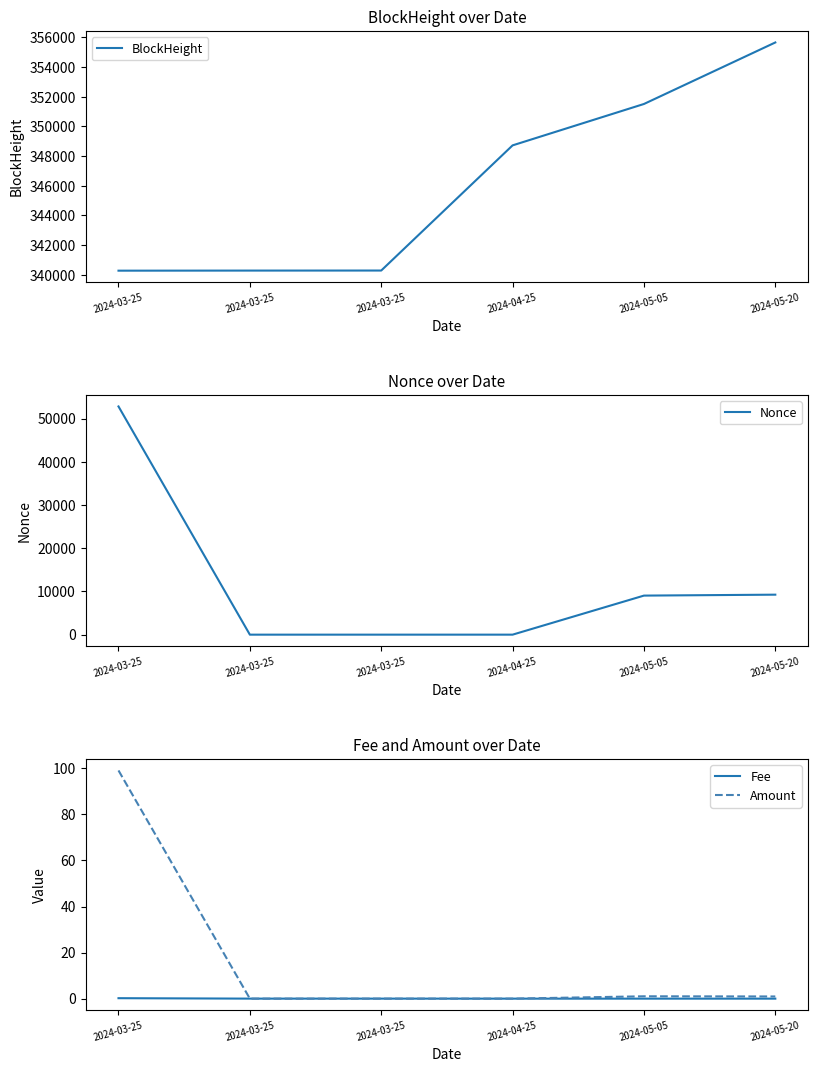

What is the label of the 2nd point from the right?

2024-05-05